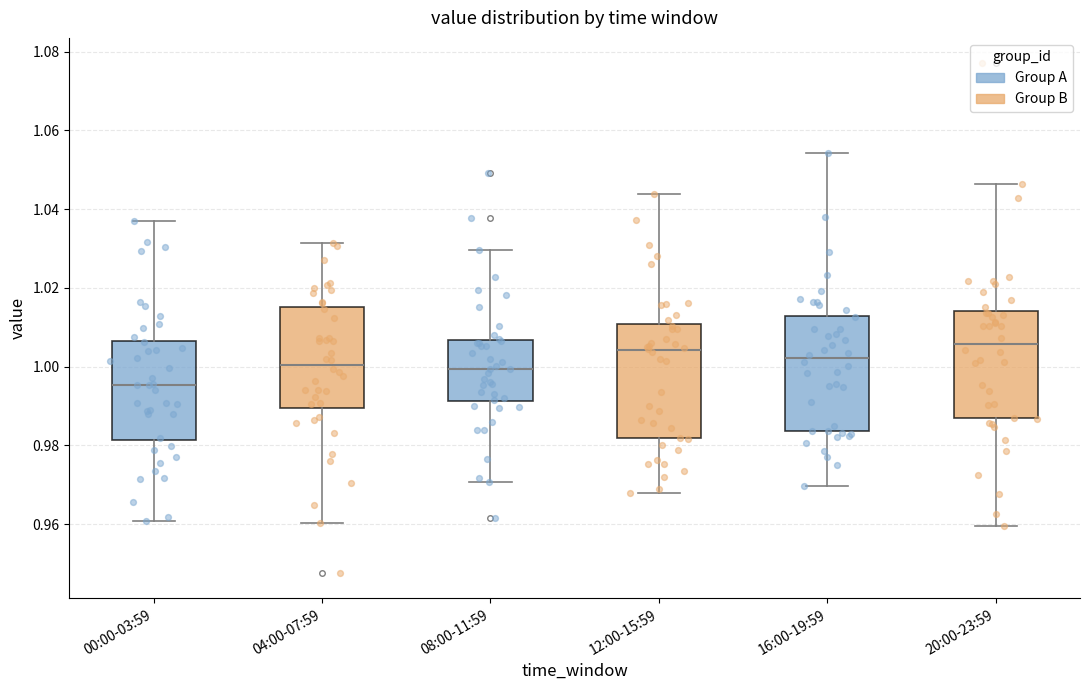

Reading left to right, transcribe this box plot: for each box, give where its median line is, the range the box spans, and where its two whiskers end, as read against the y-axis. The values are not printed on the chart, so give them approximately, as read against the axis.

00:00-03:59: median 0.996, box 0.982 to 1.006, whiskers 0.960 to 1.038
04:00-07:59: median 1.000, box 0.990 to 1.016, whiskers 0.960 to 1.032
08:00-11:59: median 1.000, box 0.992 to 1.006, whiskers 0.970 to 1.030
12:00-15:59: median 1.004, box 0.982 to 1.010, whiskers 0.968 to 1.044
16:00-19:59: median 1.002, box 0.984 to 1.012, whiskers 0.970 to 1.054
20:00-23:59: median 1.006, box 0.986 to 1.014, whiskers 0.960 to 1.046